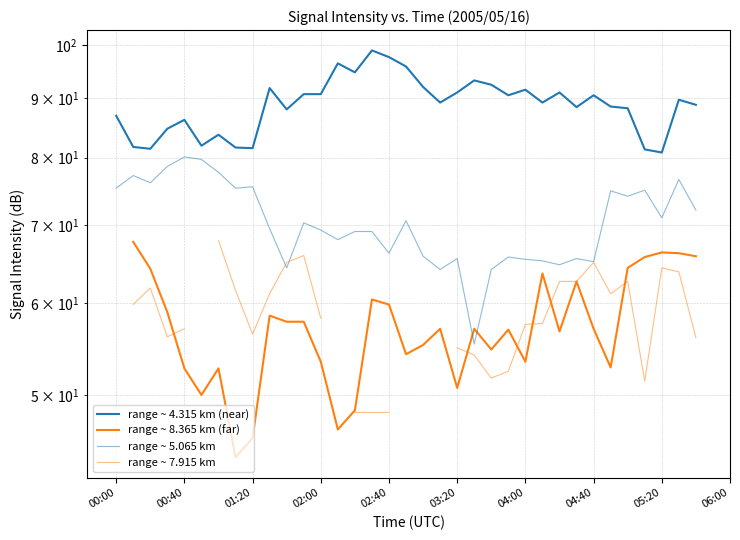

At how many categories does at least one series exceed 48?

35